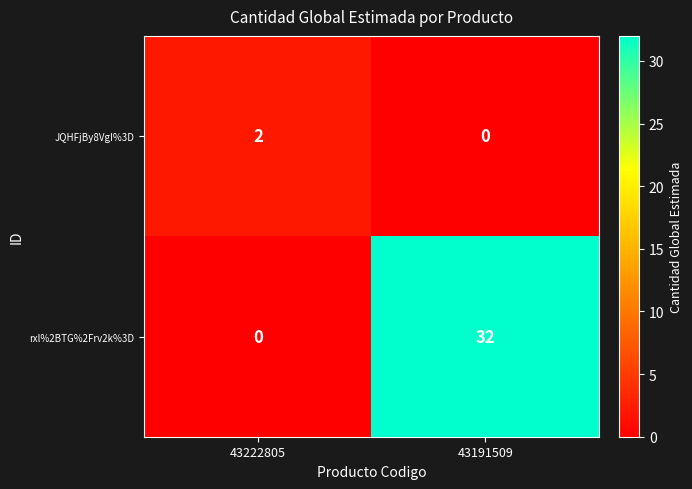

Rank the series at 43191509 from lowest to highest value.

JQHFjBy8VgI%3D, rxl%2BTG%2Frv2k%3D